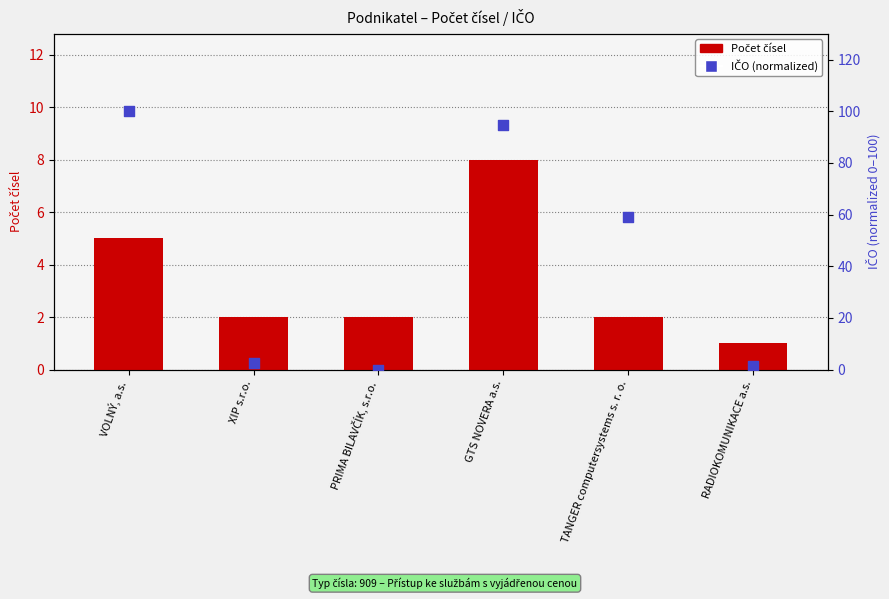

Which series has the largest total across all categories?

IČO (scaled 0–100)